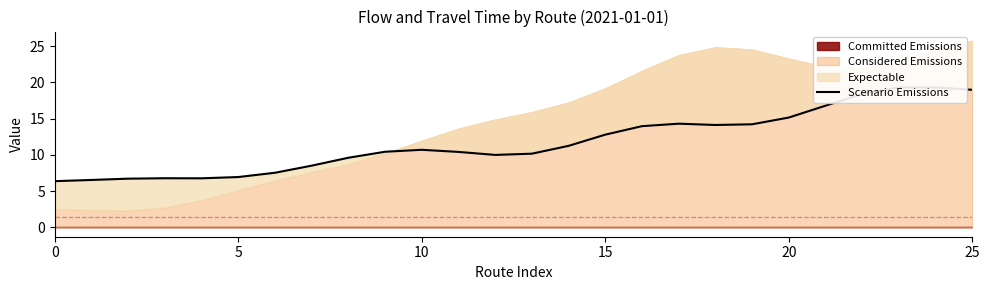

How many points are lower than both their immediate neighbors (excluding endpoints)?

3